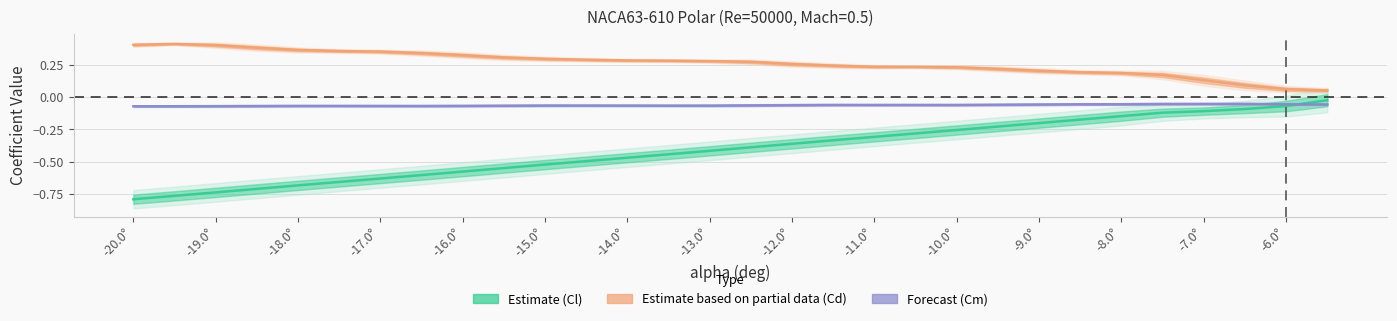

How many lines are shown in the chart?

3